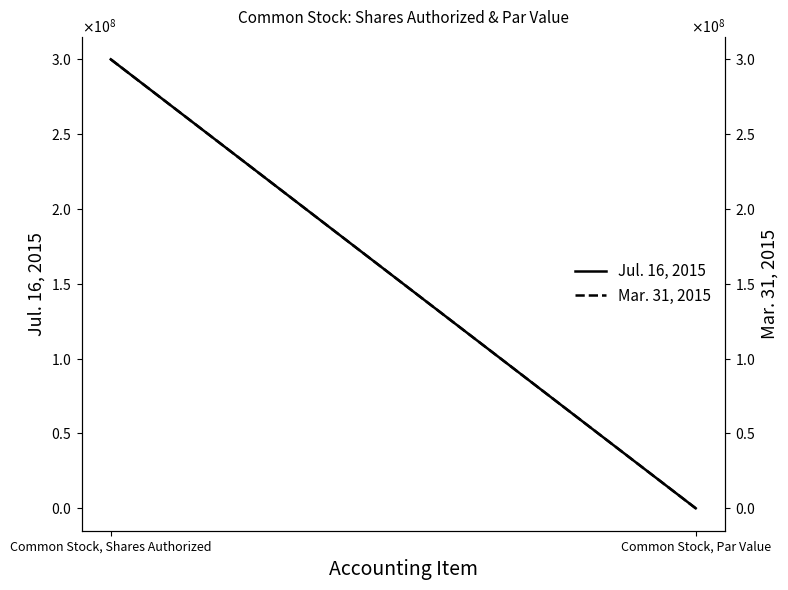

What is the sum of all Jul. 16, 2015 values?

300000000.0